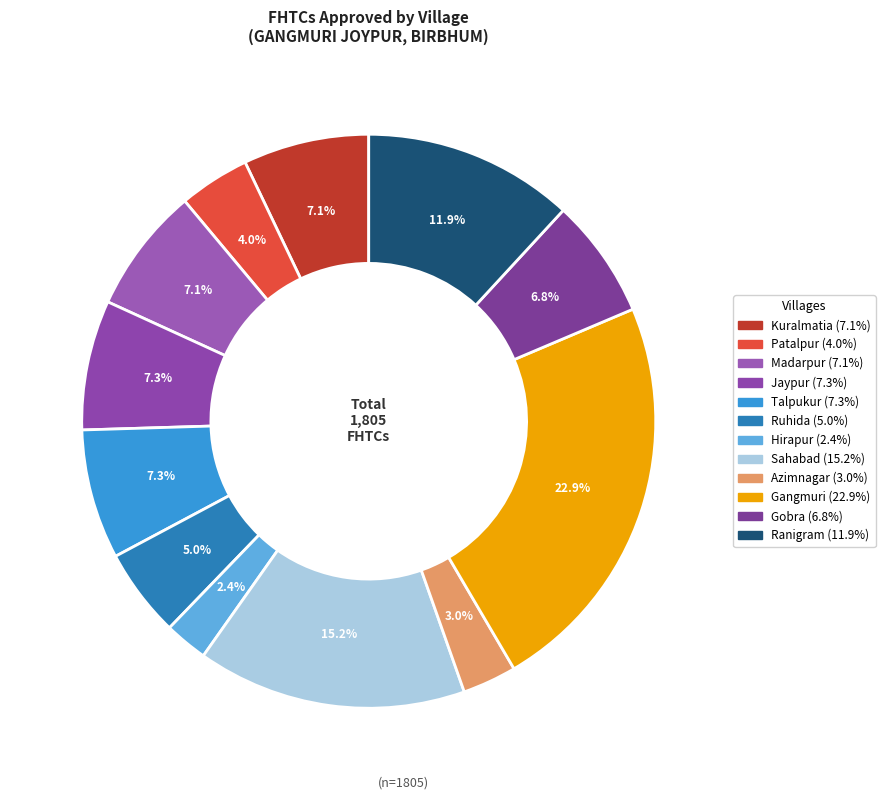

Combined, what portion of the pie is Hirapur and Jaypur?

9.8%